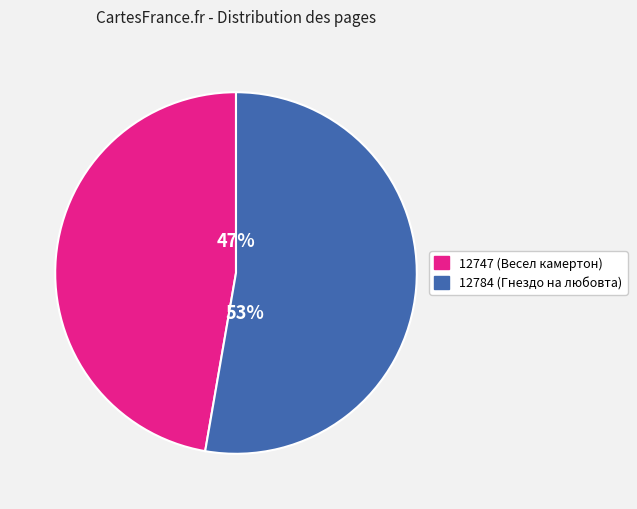

Which category has the smallest portion of the pie?

12747